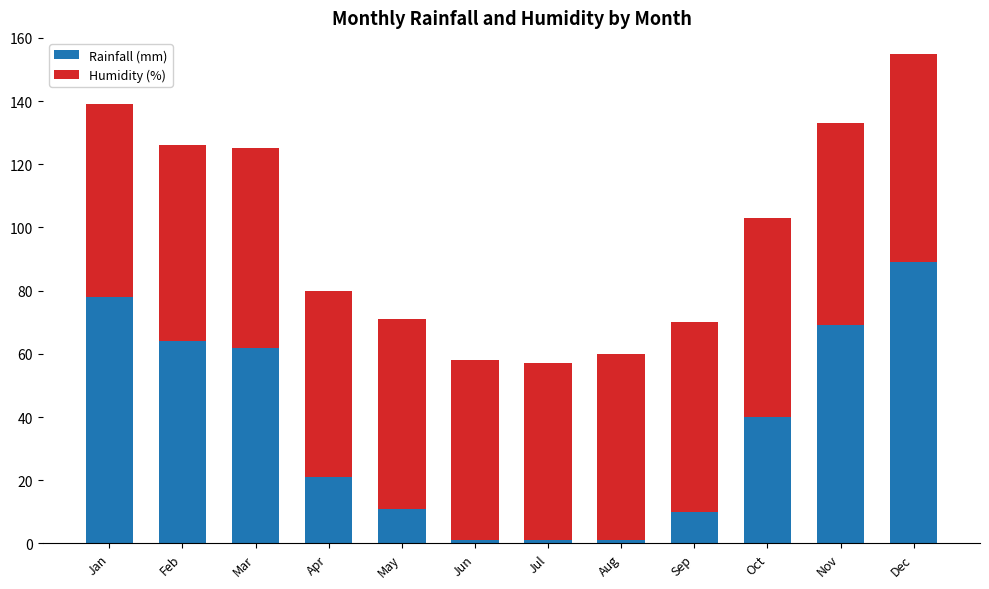

Reading left to right, what are the values for Rainfall (mm)?

Jan=78	Feb=64	Mar=62	Apr=21	May=11	Jun=1	Jul=1	Aug=1	Sep=10	Oct=40	Nov=69	Dec=89